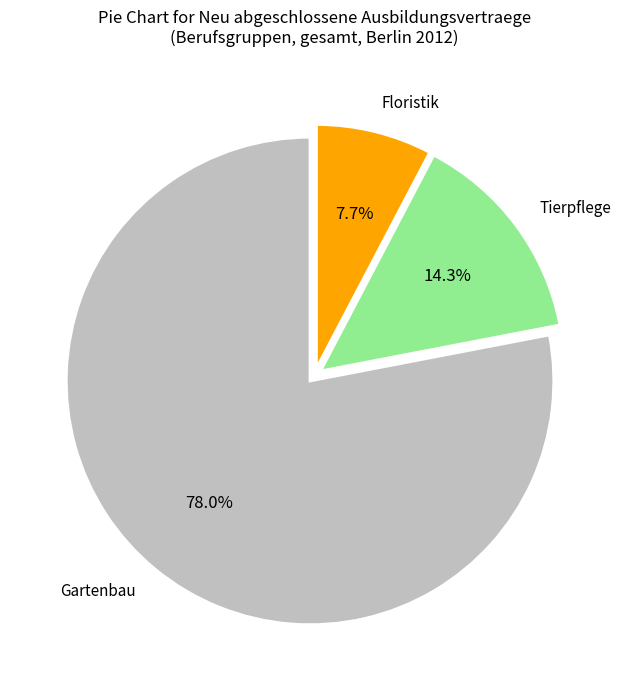

Is there any slice that represents more than half of the pie?

Yes